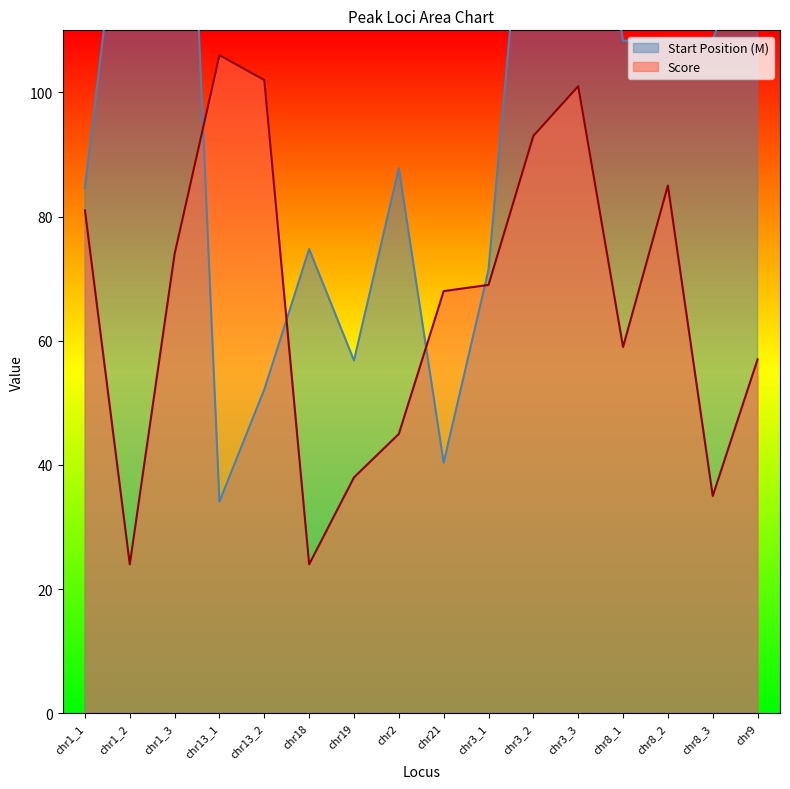

Reading right to left, transcribe all the data shown in this chart.

Start Position: 128.5	108.5	108.5	108.3	152.0	151.9	71.4	40.4	87.8	56.8	74.8	52.2	34.1	198.6	145.3	84.6
Score: 57.0	35.0	85.0	59.0	101.0	93.0	69.0	68.0	45.0	38.0	24.0	102.0	106.0	74.0	24.0	81.0